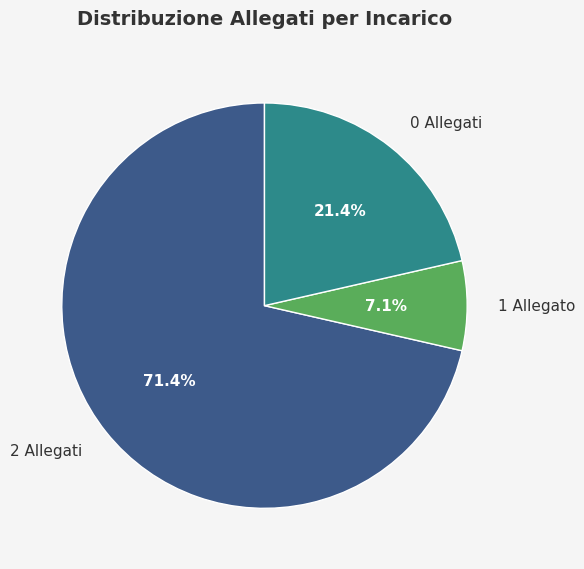

To the nearest percent, what is the average slice percentage?

33%